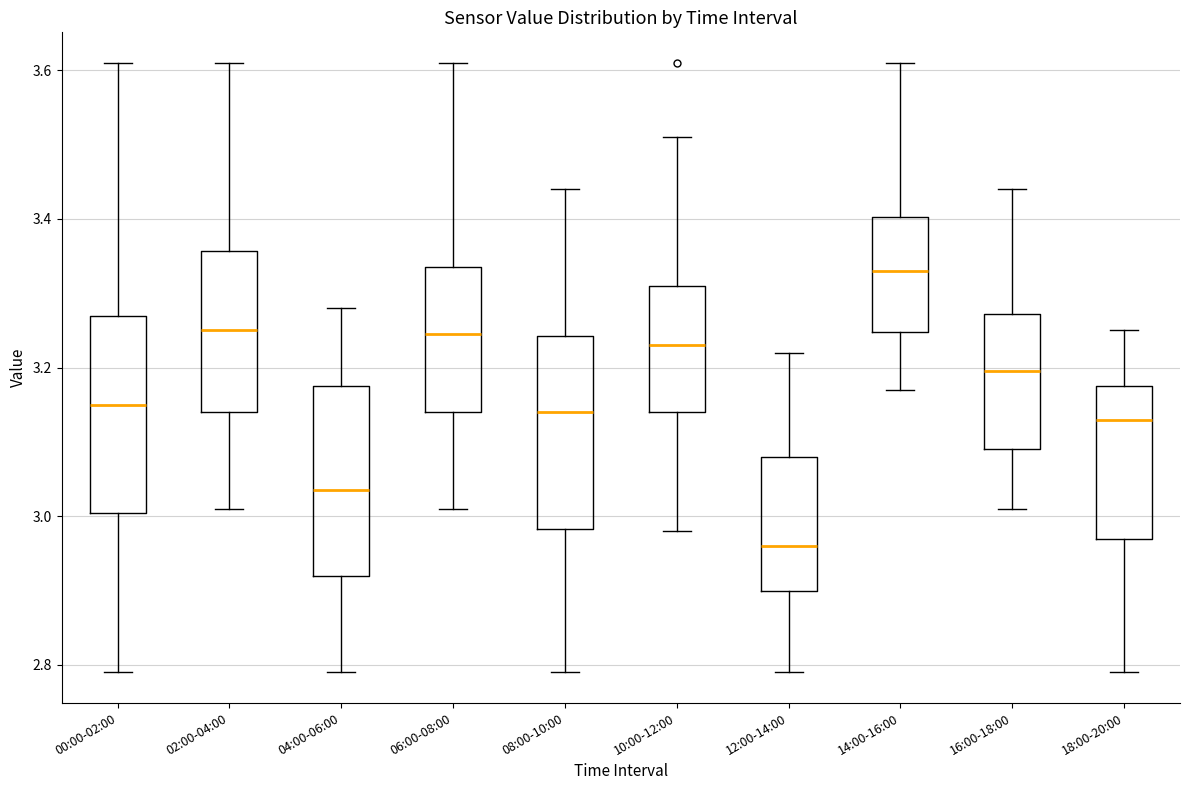

Reading left to right, transcribe this box plot: for each box, give where its median line is, the range the box spans, and where its two whiskers end, as read against the y-axis. The values are not printed on the chart, so give them approximately, as read against the axis.

00:00-02:00: median 3.16, box 3.00 to 3.28, whiskers 2.80 to 3.62
02:00-04:00: median 3.26, box 3.14 to 3.36, whiskers 3.02 to 3.62
04:00-06:00: median 3.04, box 2.92 to 3.18, whiskers 2.80 to 3.28
06:00-08:00: median 3.24, box 3.14 to 3.34, whiskers 3.02 to 3.62
08:00-10:00: median 3.14, box 2.98 to 3.24, whiskers 2.80 to 3.44
10:00-12:00: median 3.24, box 3.14 to 3.32, whiskers 2.98 to 3.52
12:00-14:00: median 2.96, box 2.90 to 3.08, whiskers 2.80 to 3.22
14:00-16:00: median 3.34, box 3.24 to 3.40, whiskers 3.18 to 3.62
16:00-18:00: median 3.20, box 3.10 to 3.28, whiskers 3.02 to 3.44
18:00-20:00: median 3.14, box 2.98 to 3.18, whiskers 2.80 to 3.26